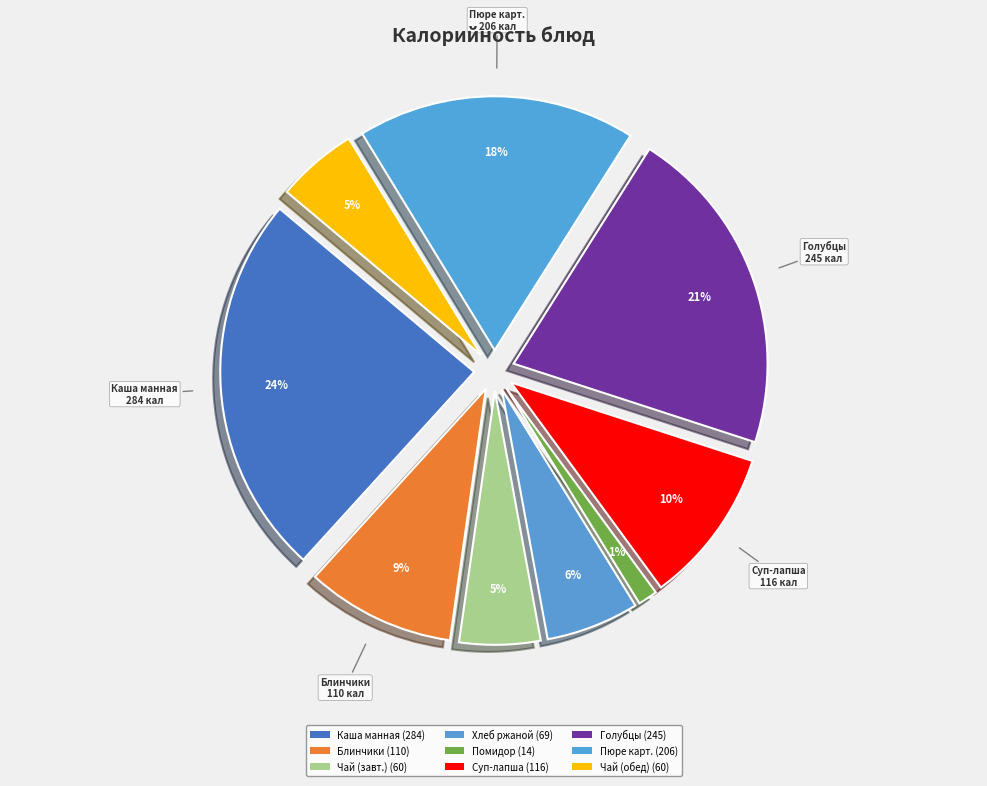

What is the change in value from Блинчик со сгущенным молоко to Овощи натуральные (помидор)?

-96.1